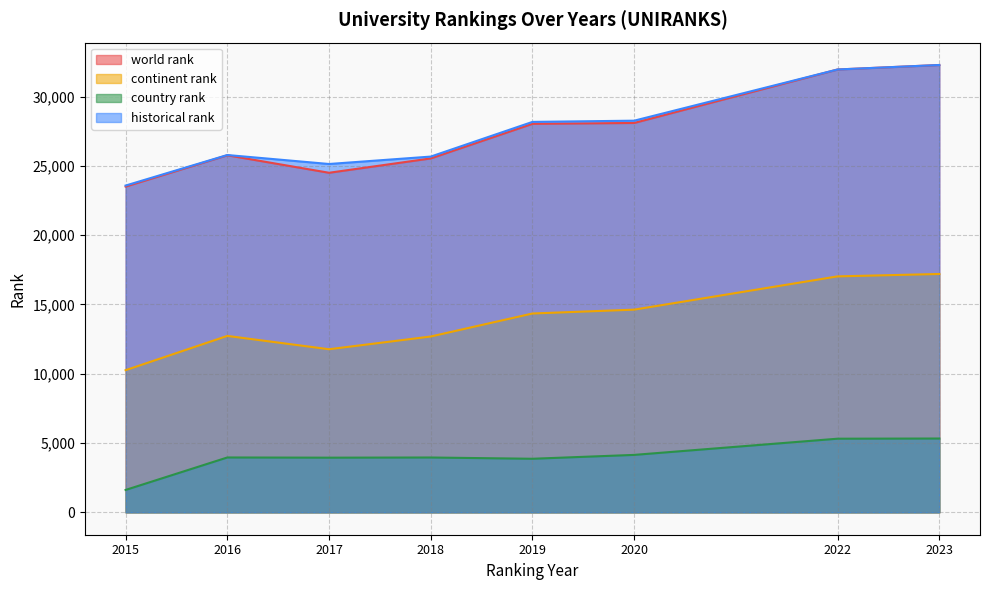

What is the lowest value of the historical rank series?

23581.5